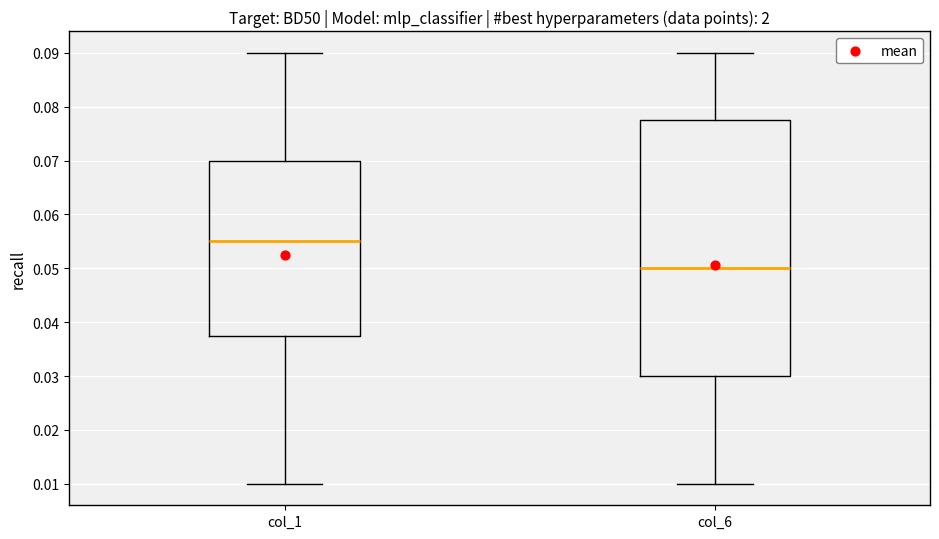

Comparing the boxes themselves (not the whiskers), which one is the tallest?

col_6